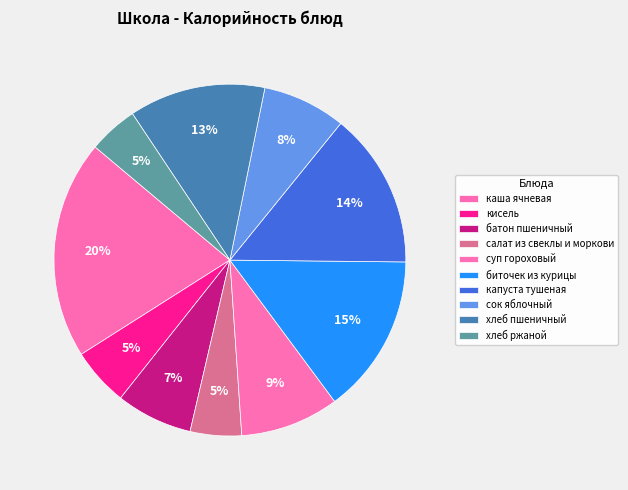

What percentage is the салат из свеклы и моркови slice, to the nearest percent?

5%